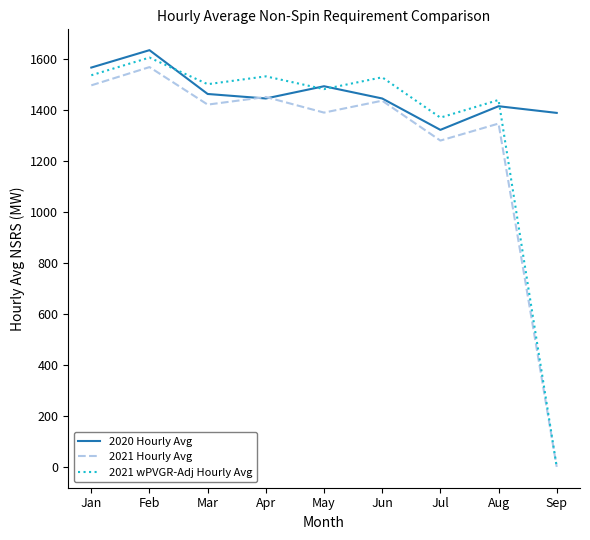

Which category has the highest value in the 2021 wPVGR-Adj Hourly Avg series?

Feb